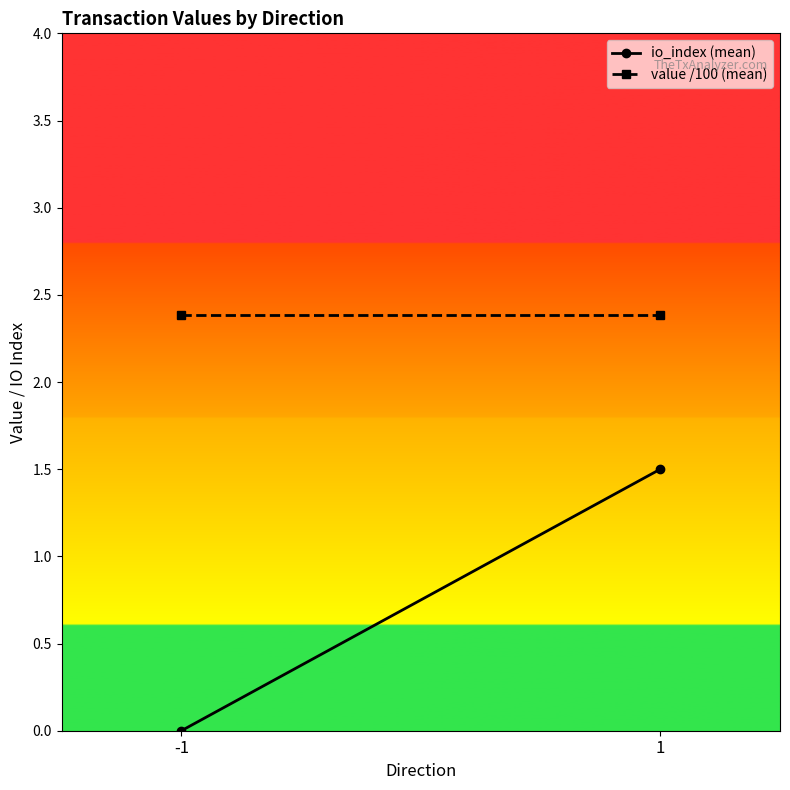

Reading right to left, extract all data points from this chart.

io_index (mean): 1.5	0.0
value /100 (mean): 2.4	2.4